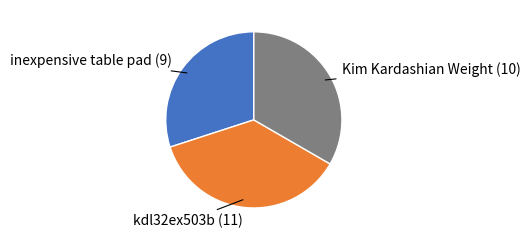

Is there any slice that represents more than half of the pie?

No